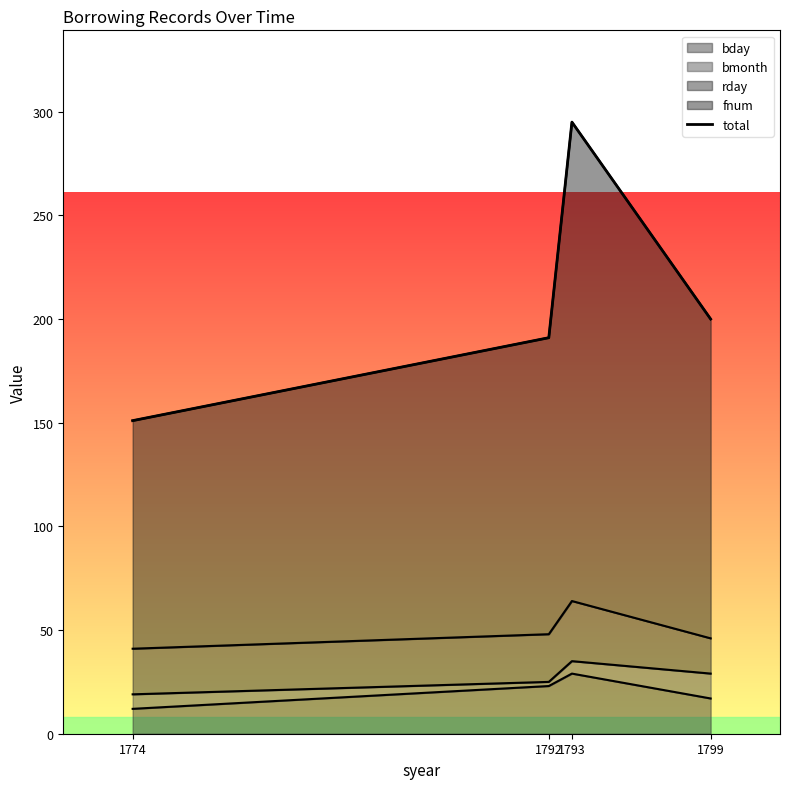

What is the greatest value displayed?

295